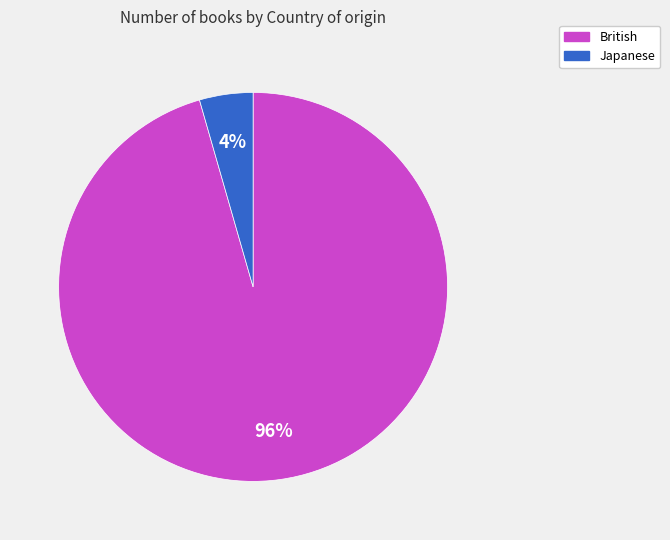

Rank the categories by value from highest to lowest.

British, Japanese